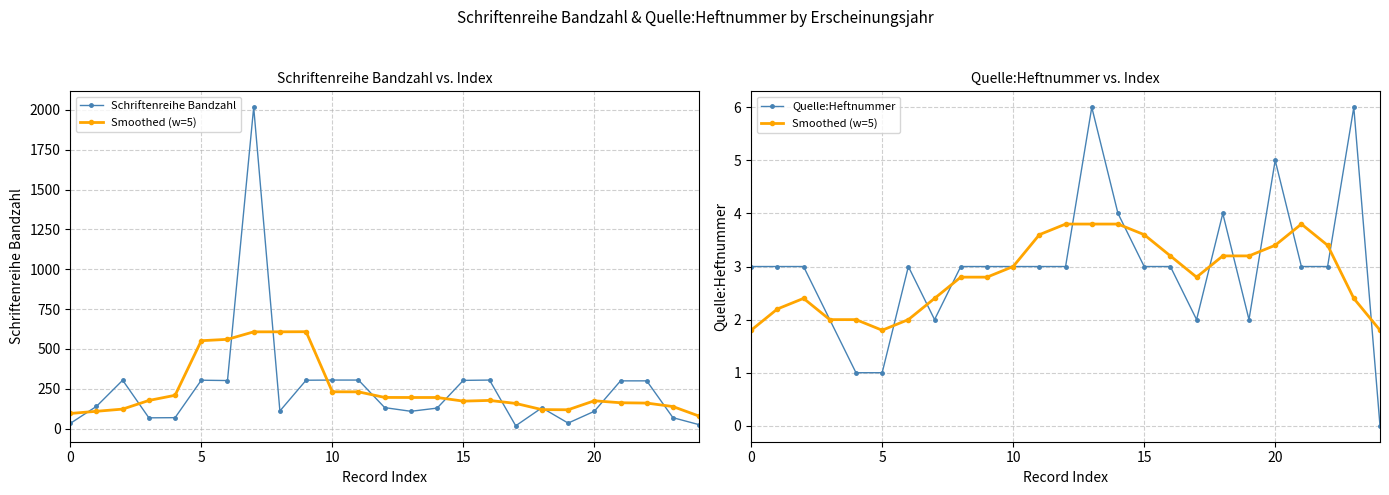

What is the lowest value of the Schriftenreihe Bandzahl series?

18.0